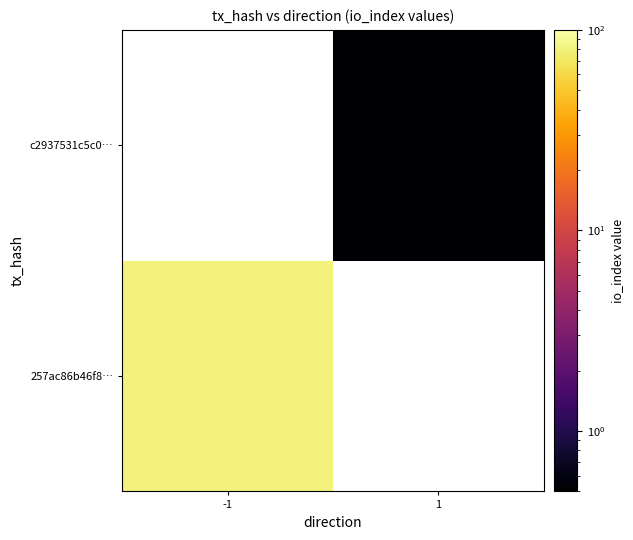

At how many categories does at least one series exceed 77?

1